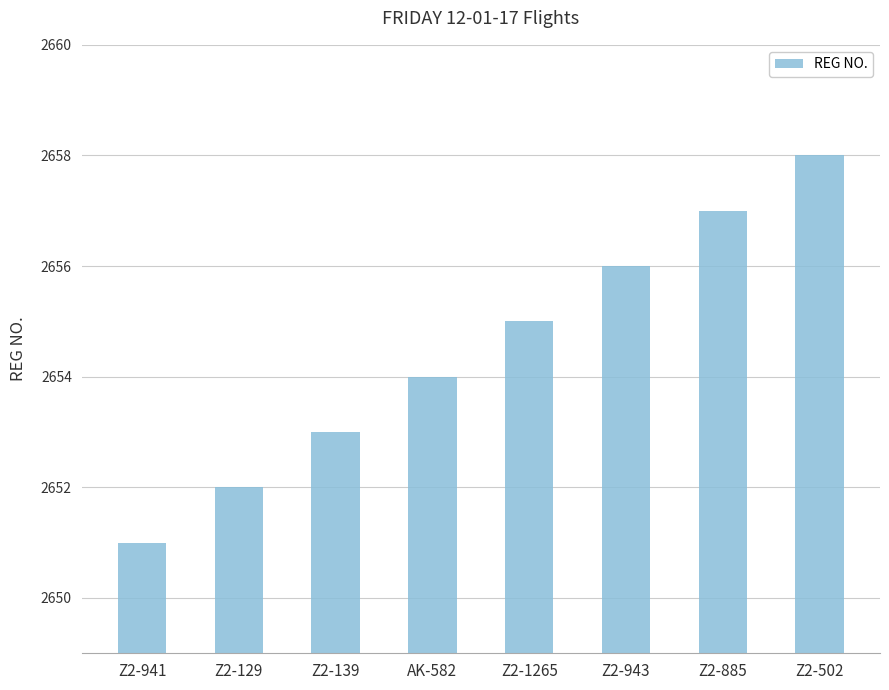

What is the sum of the values at Z2-885 and Z2-1265?

5312